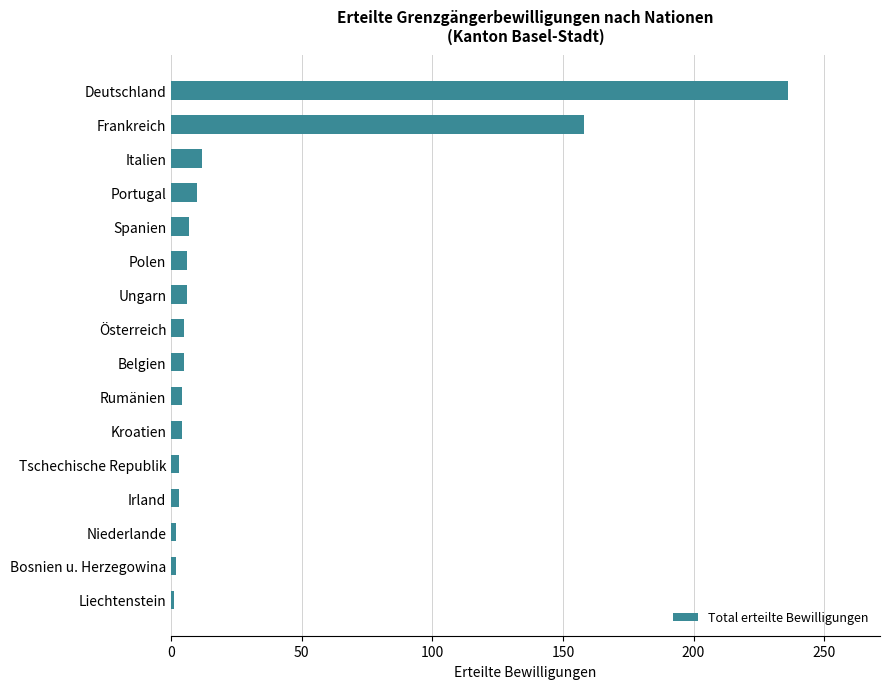

How many categories are shown in the chart?

16